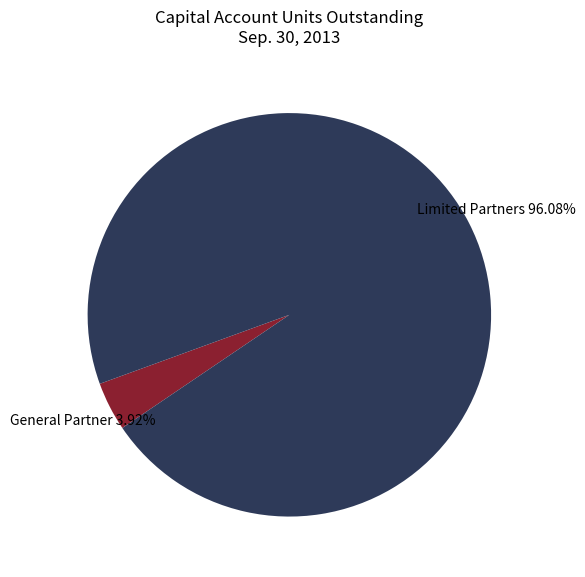

Approximately how many times larger is the value at Limited Partners 96.08% compared to General Partner 3.92%?

24.5